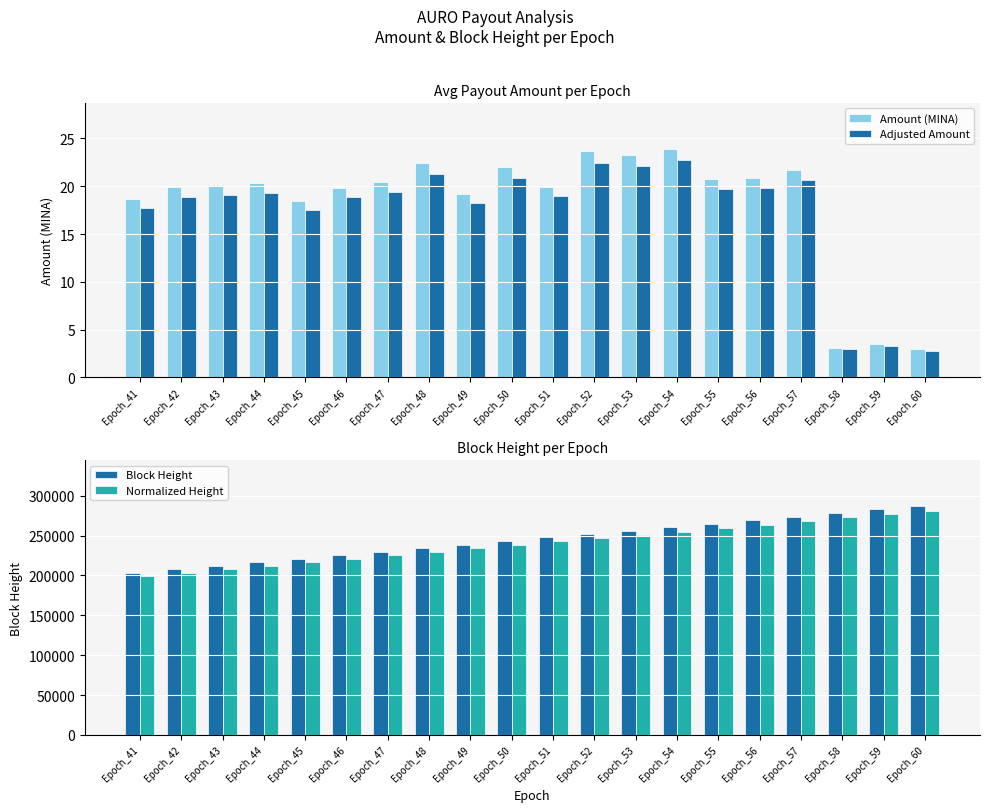

Reading left to right, what are all the values shown in this chart?

Amount (MINA): 18.7	19.9	20.1	20.3	18.4	19.9	20.5	22.4	19.2	22.0	20.0	23.6	23.3	23.9	20.8	20.9	21.7	3.1	3.5	2.9
Adjusted Amount: 17.7	18.9	19.1	19.3	17.5	18.9	19.4	21.3	18.2	20.9	19.0	22.5	22.1	22.7	19.7	19.8	20.7	2.9	3.3	2.8
Block Height: 203143.0	207779.0	212094.0	216679.0	220885.0	225452.0	229884.0	234280.0	238818.0	243070.0	247739.0	251613.0	256199.0	260312.0	264933.0	269049.0	273566.0	278593.0	282792.0	286973.0
Normalized Height: 199080.1	203623.4	207852.1	212345.4	216467.3	220943.0	225286.3	229594.4	234041.6	238208.6	242784.2	246580.7	251075.0	255105.8	259634.3	263668.0	268094.7	273021.1	277136.2	281233.5